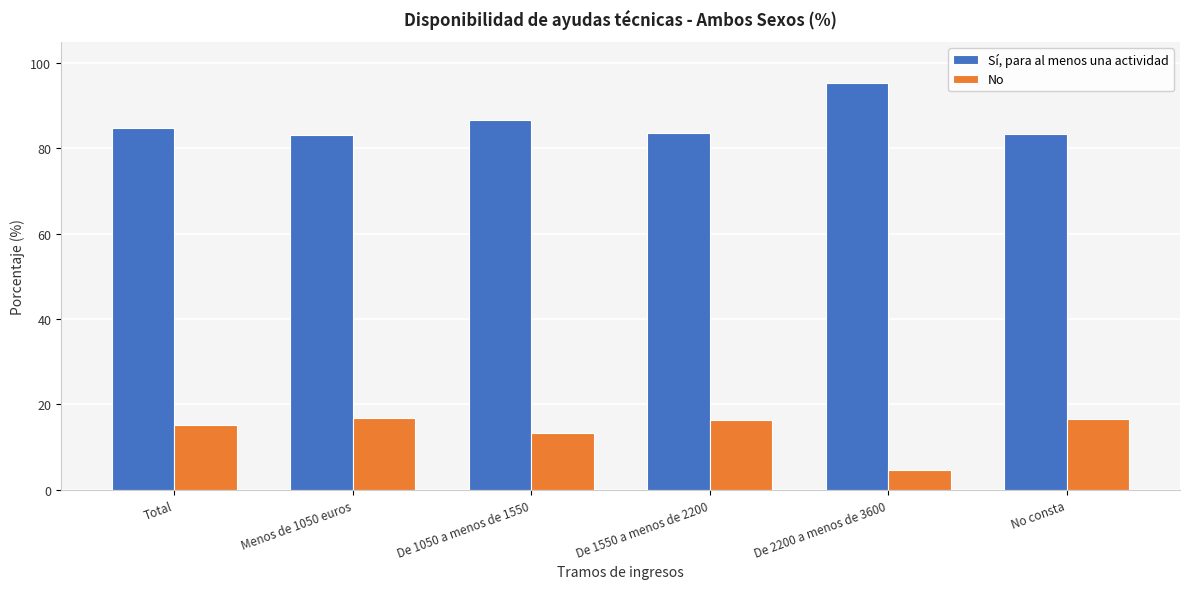

What is the greatest value displayed?

95.3